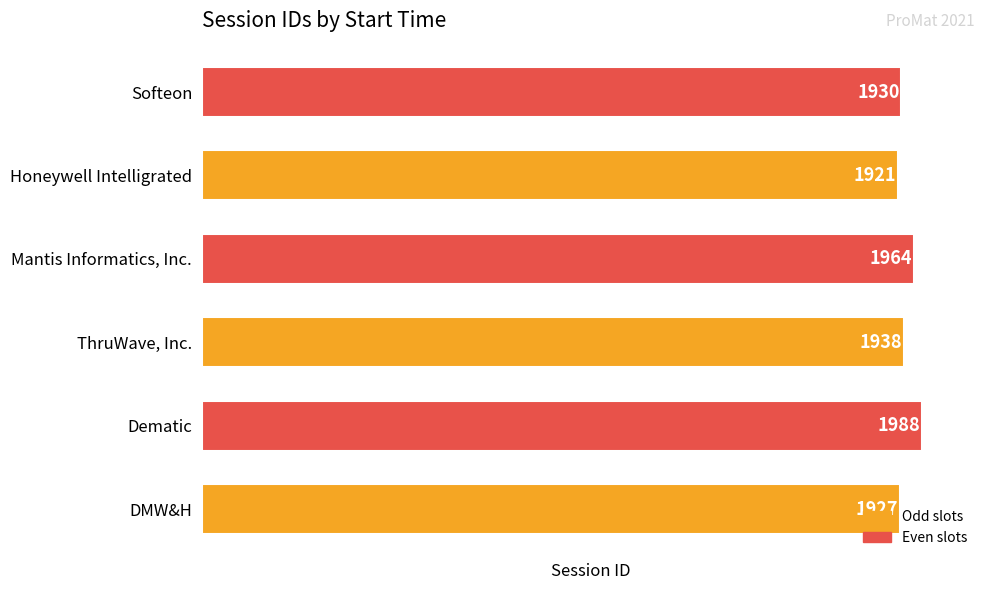

Which label corresponds to the smallest value in the chart?

Honeywell Intelligrated